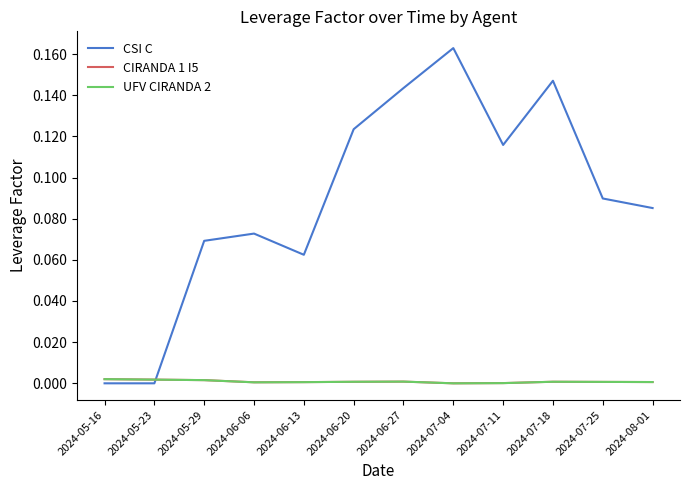

The CIRANDA 1 I5 series shows 0.0 at 2024-06-20. True or false?

True